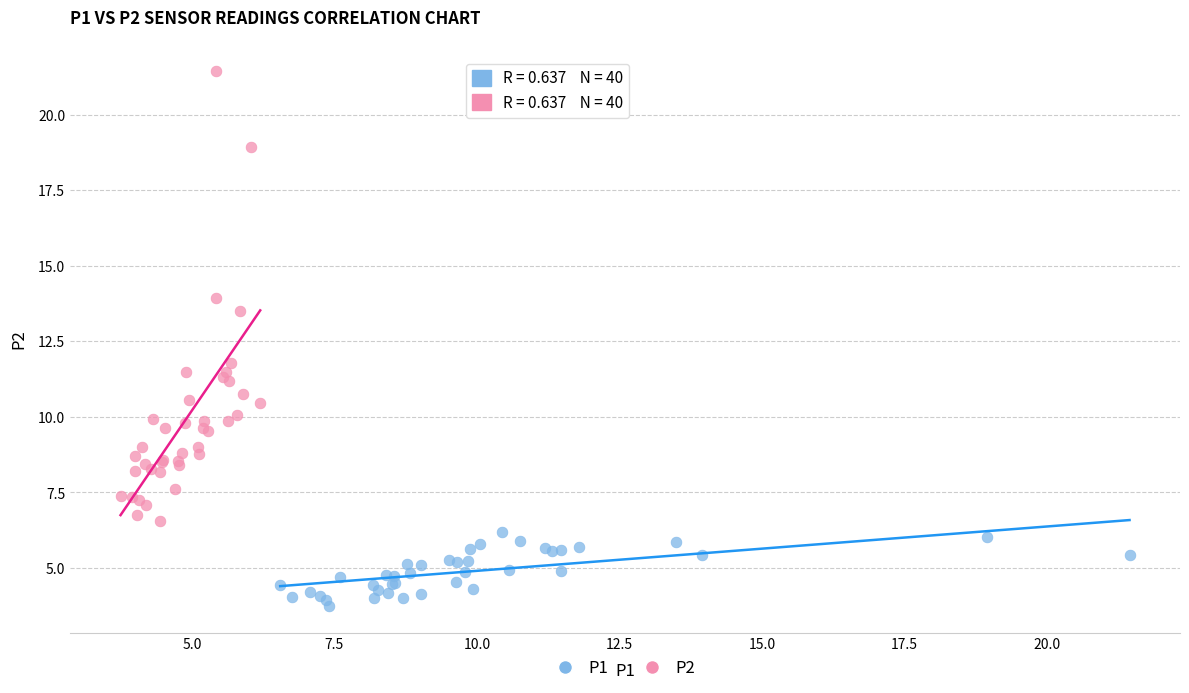

Which series reaches the maximum Y coordinate?

P2